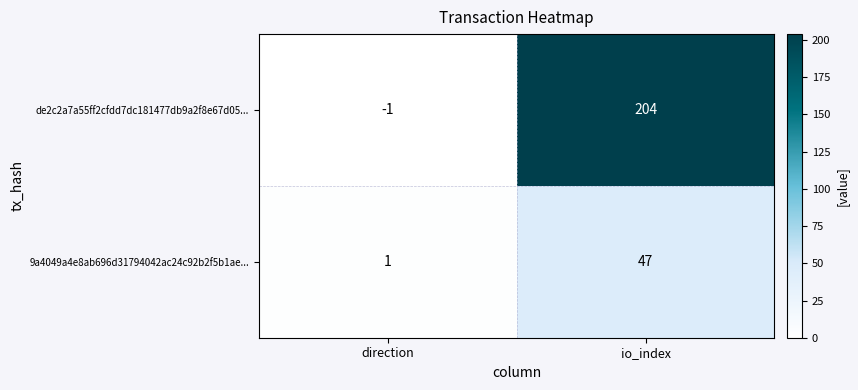

Reading left to right, list all the values displayed in this chart.

de2c2a7a55ff2cfdd7dc181477db9a2f8e67d05...: direction=-1	io_index=204
9a4049a4e8ab696d31794042ac24c92b2f5b1ae...: direction=1	io_index=47